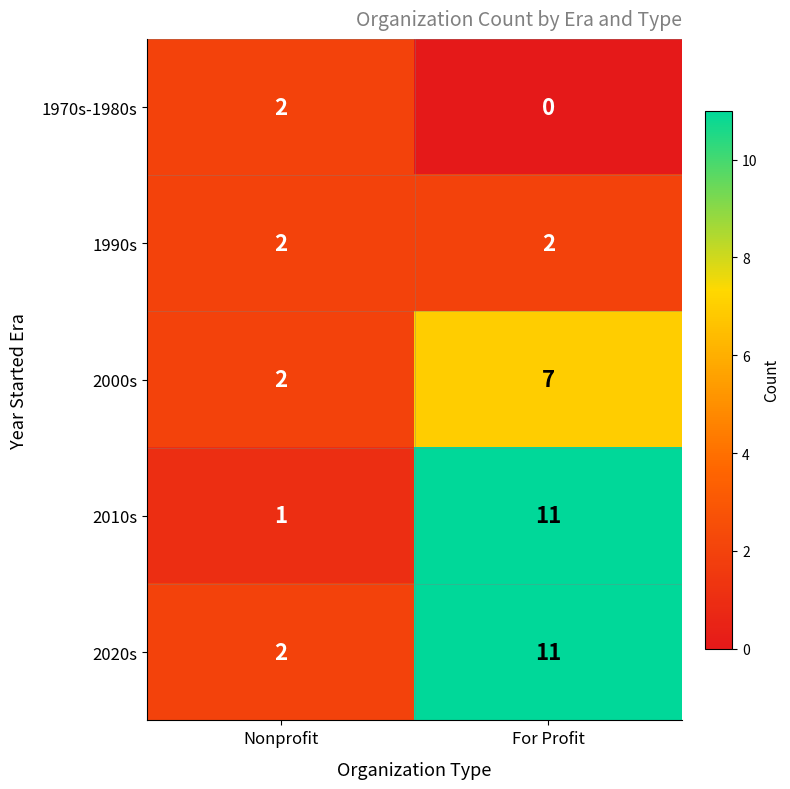

What is the sum of the 2010s values at Nonprofit and For Profit?

12